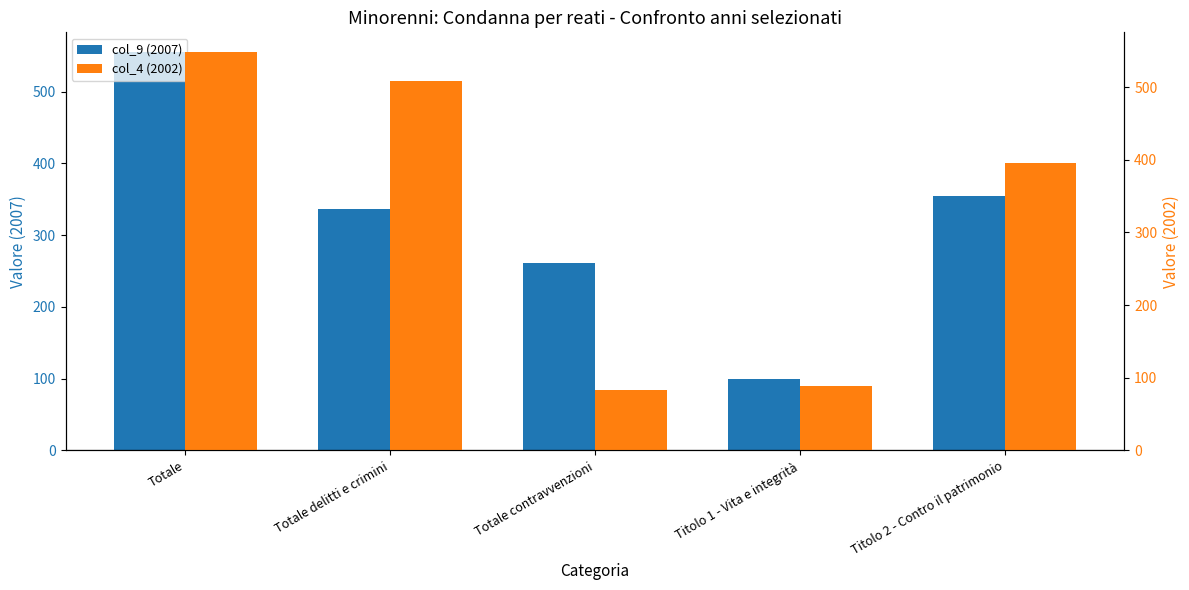

Where does the col_4 (2002) series first go above 395?

Totale